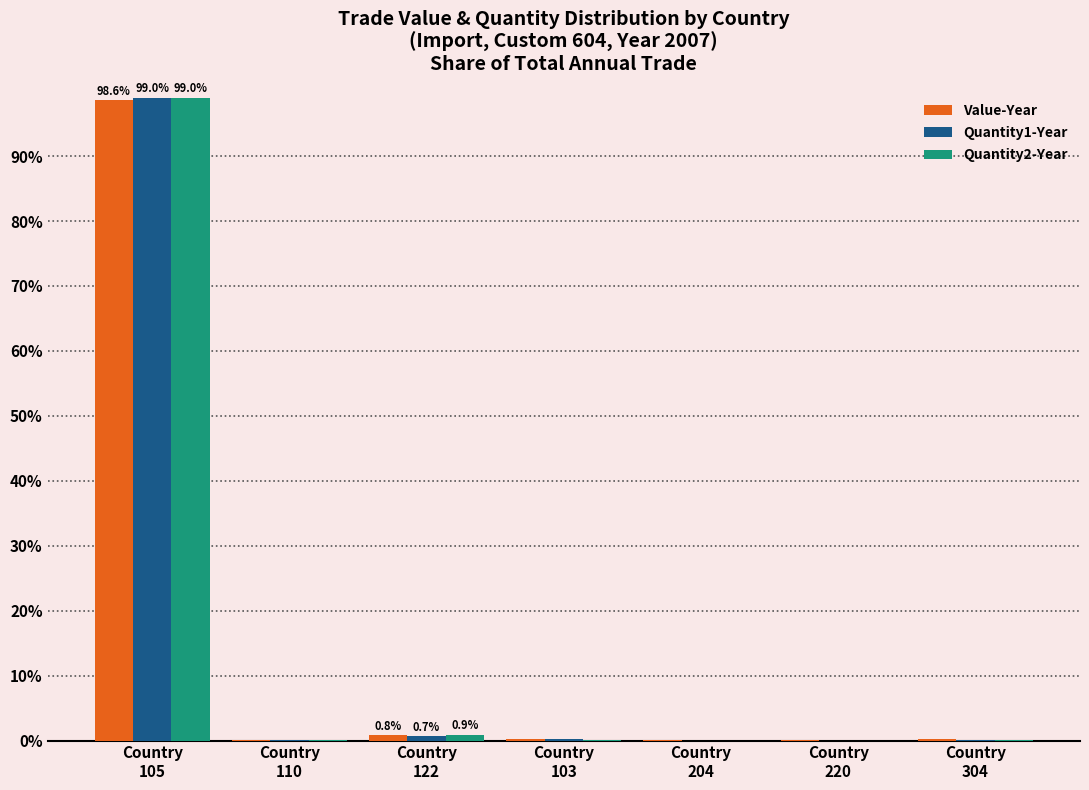

What is the maximum value for Quantity2-Year?

99.0